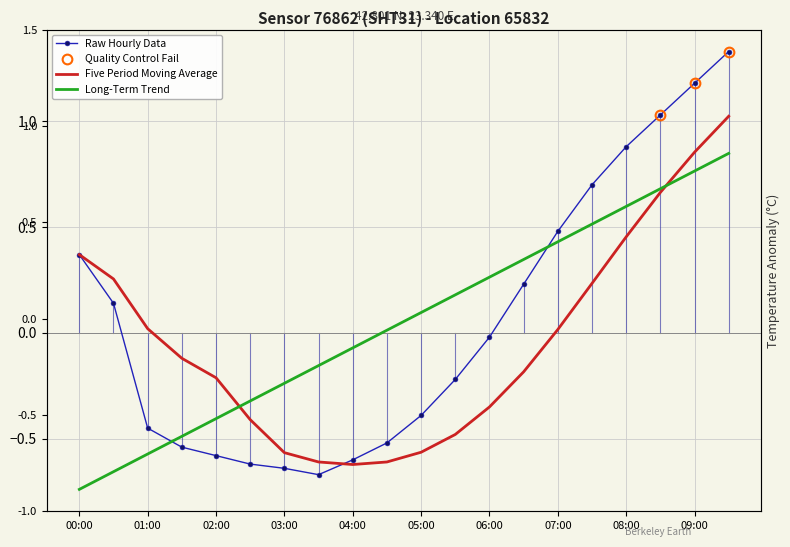

Which series has the largest total across all categories?

Long-Term Trend